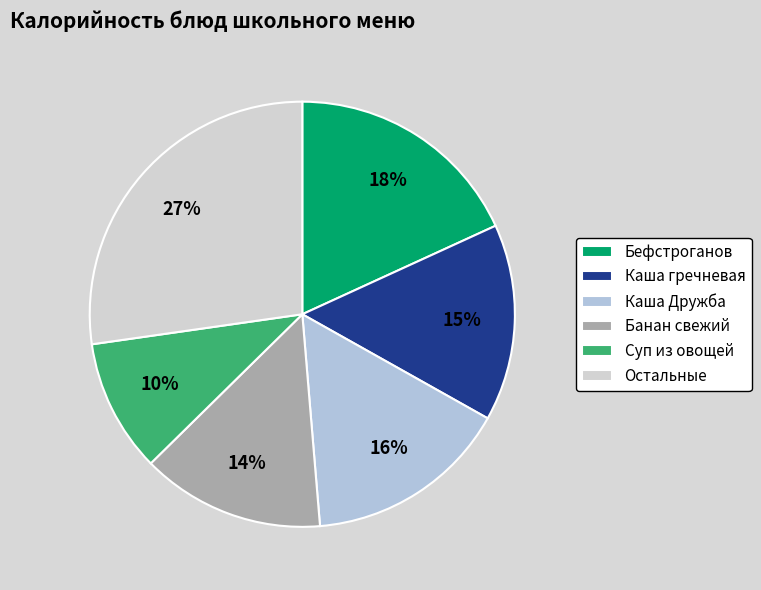

Does any single category account for the majority?

No